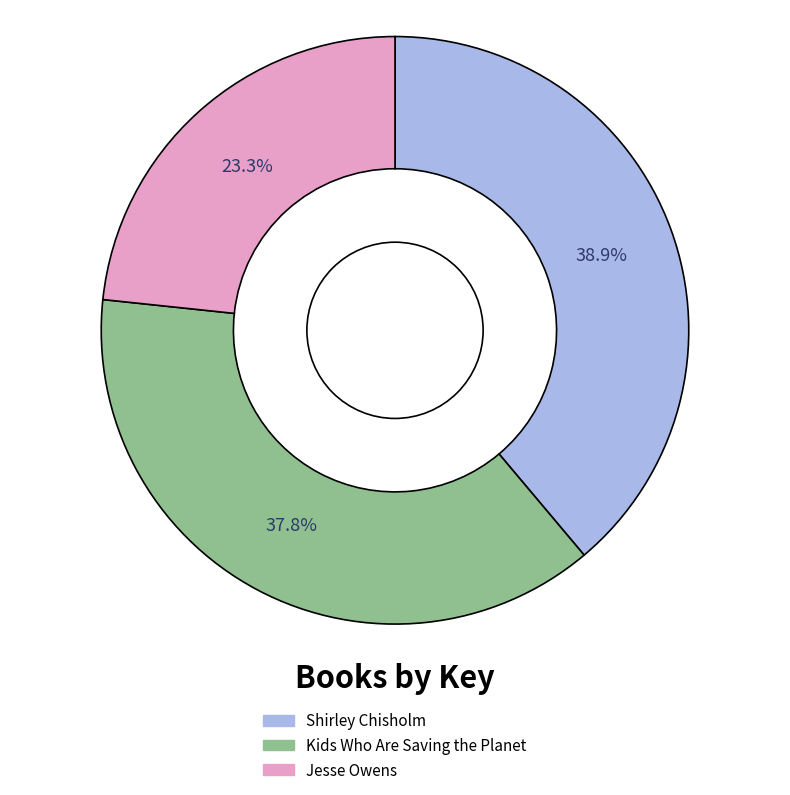

Is there any slice that represents more than half of the pie?

No